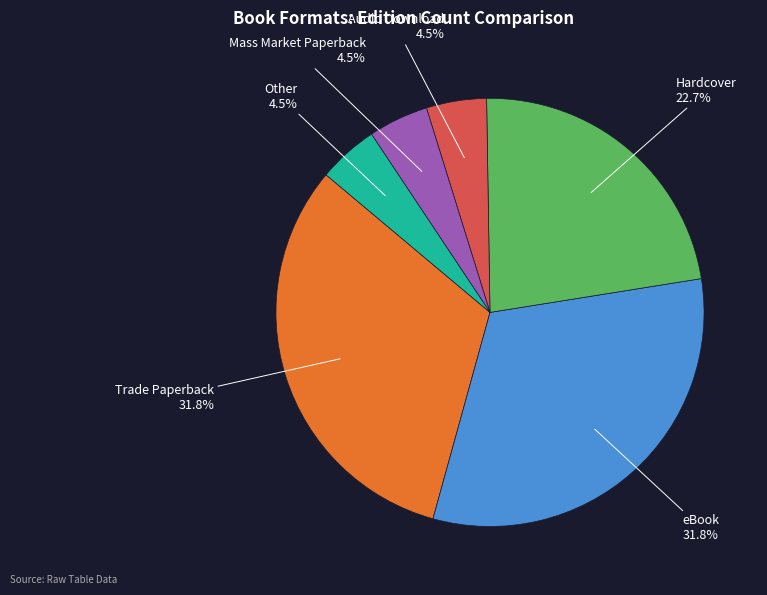

Is there a majority slice in this chart?

No